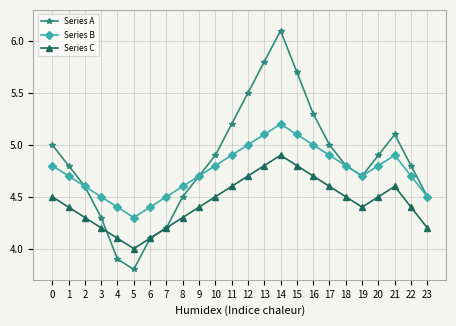

At which label does Series C reach its minimum?

5